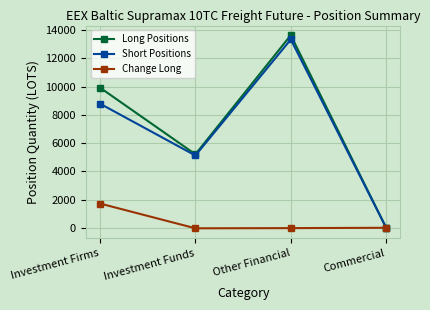

What is the value of the Short Positions point at the 3rd from the left?

13337.6